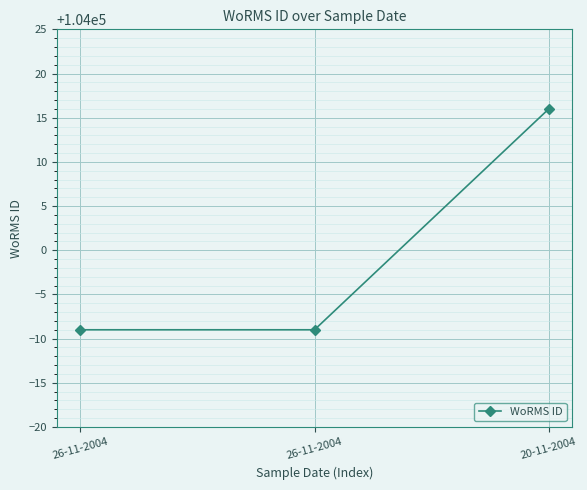

How many lines are shown in the chart?

1